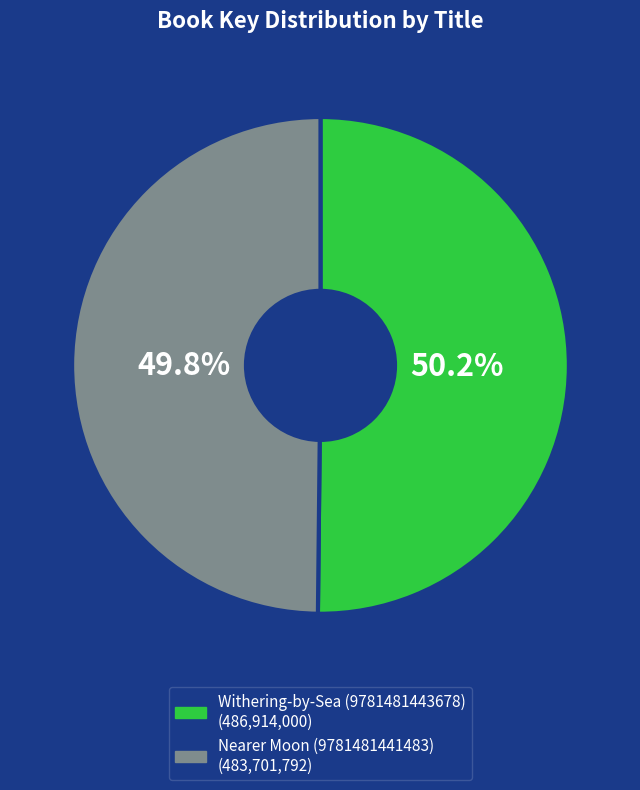

Is there a majority slice in this chart?

Yes